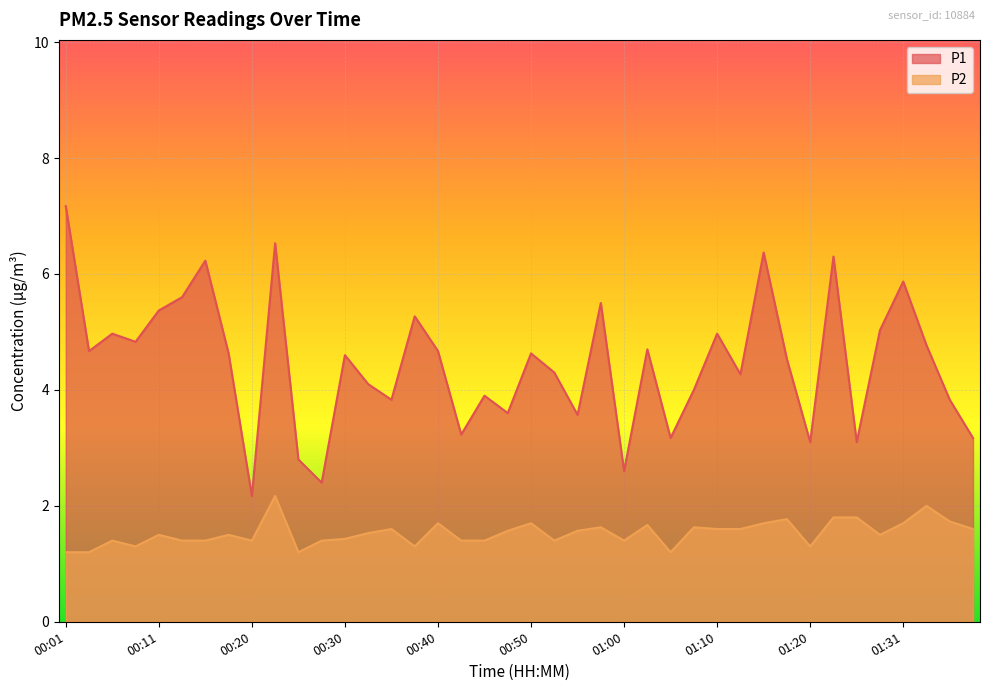

Which has a higher value, 00:01 or 00:23?

00:01